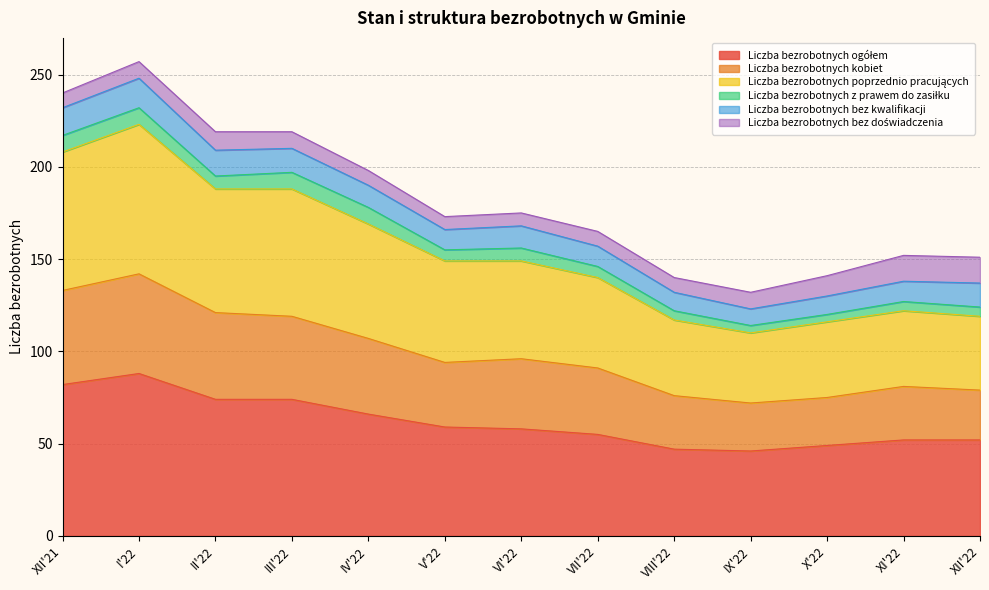

What is the total value across all series at II'22?

219